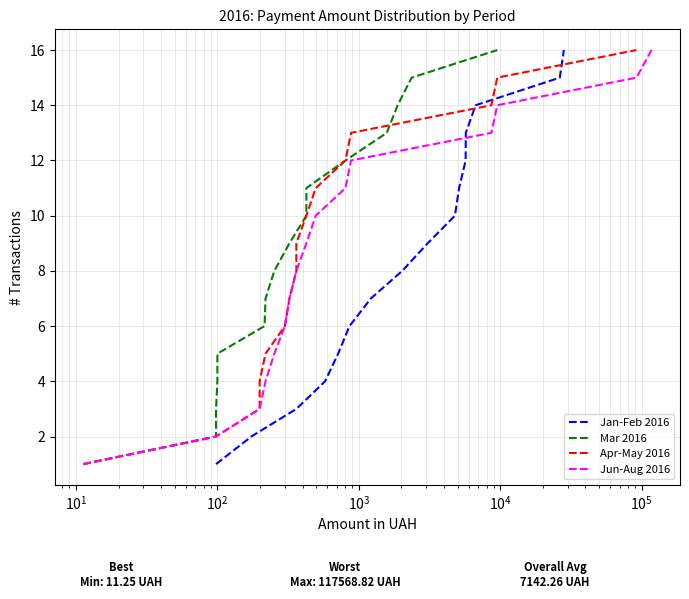

What is the average value of the Apr-May 2016 series?

8